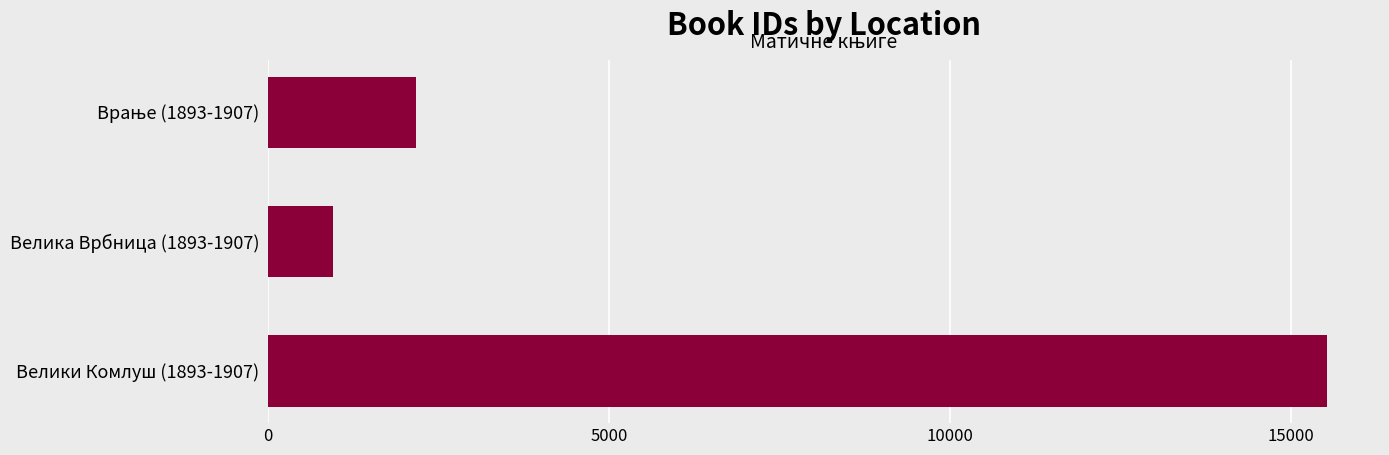

What is the approximate value at Велика Врбница (1893-1907), to the nearest 50?

950